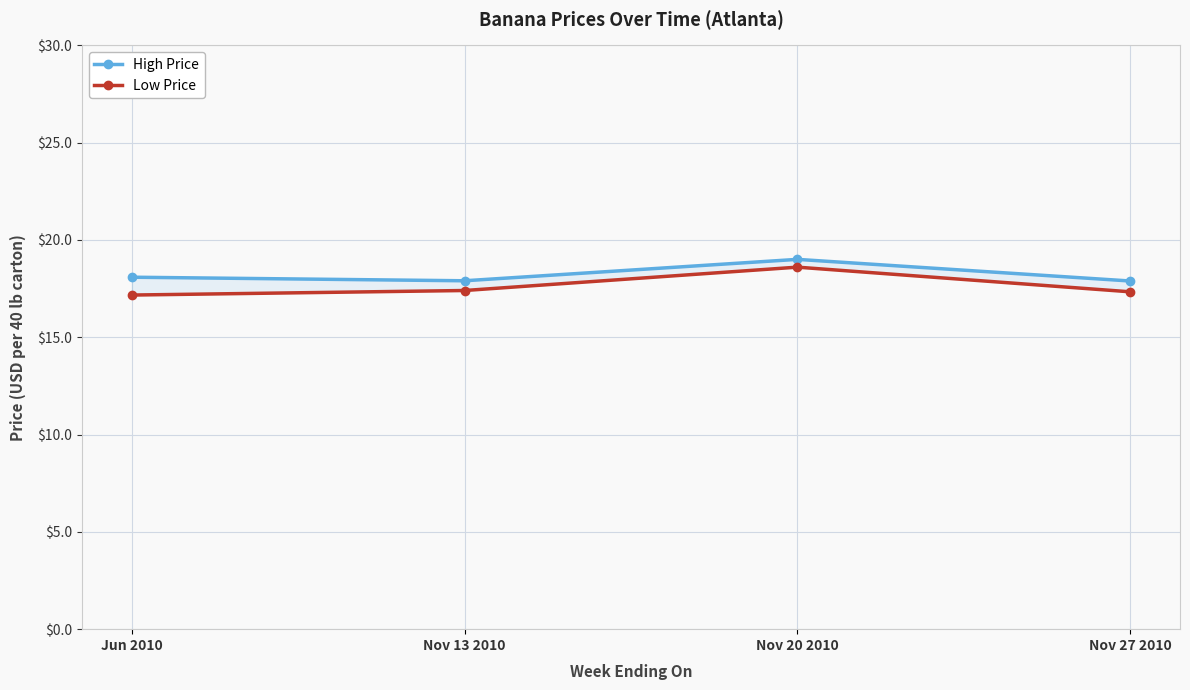

What is the minimum value shown in the chart?

17.2